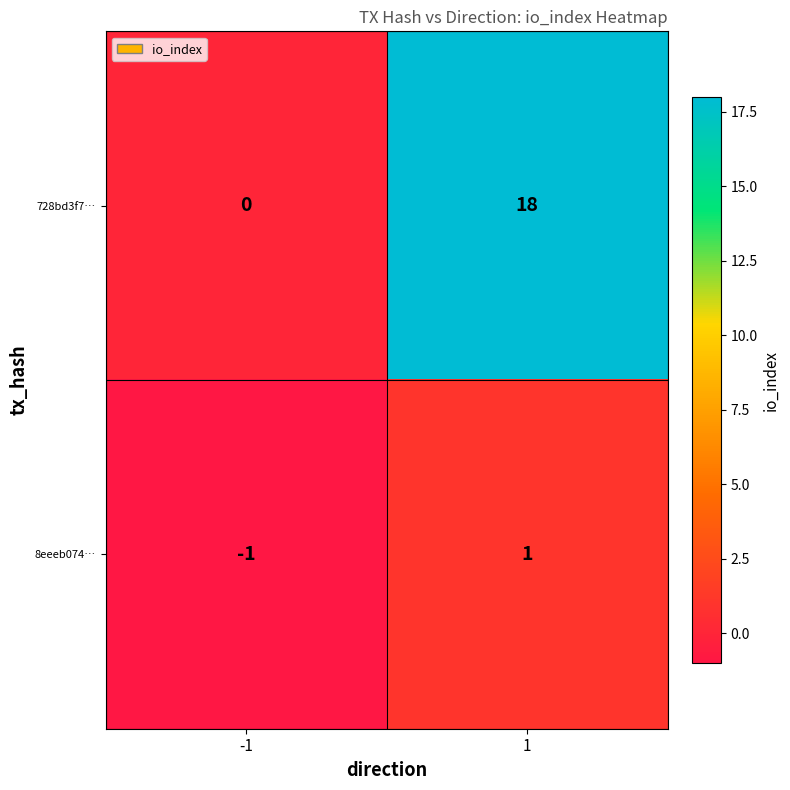

Reading left to right, list all the values displayed in this chart.

728bd3f7…: -1=0	1=18
8eeeb074…: -1=-1	1=1